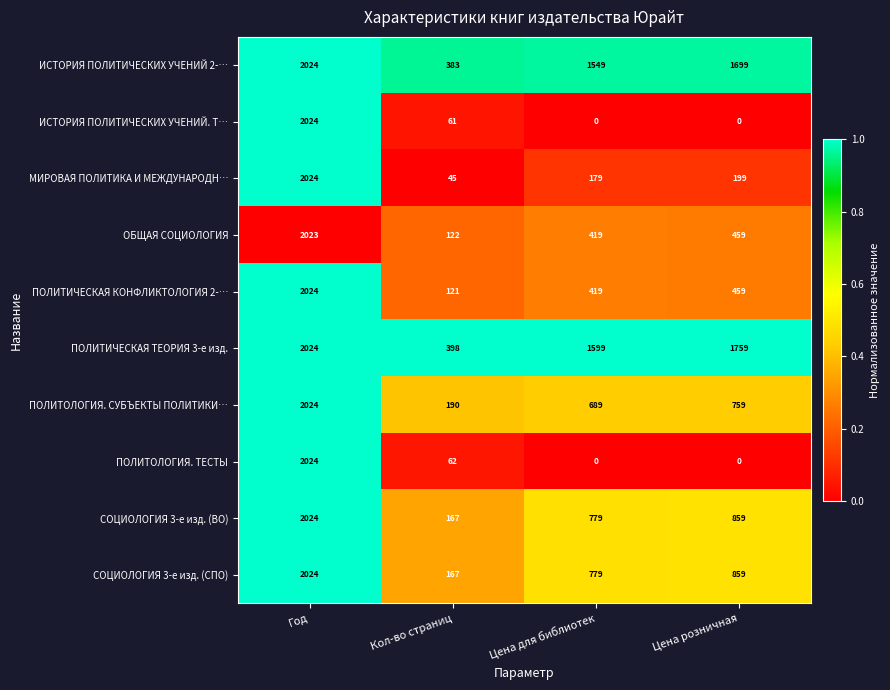

What is the difference between the maximum and minimum values in the СОЦИОЛОГИЯ 3-е изд. (СПО) series?

1857